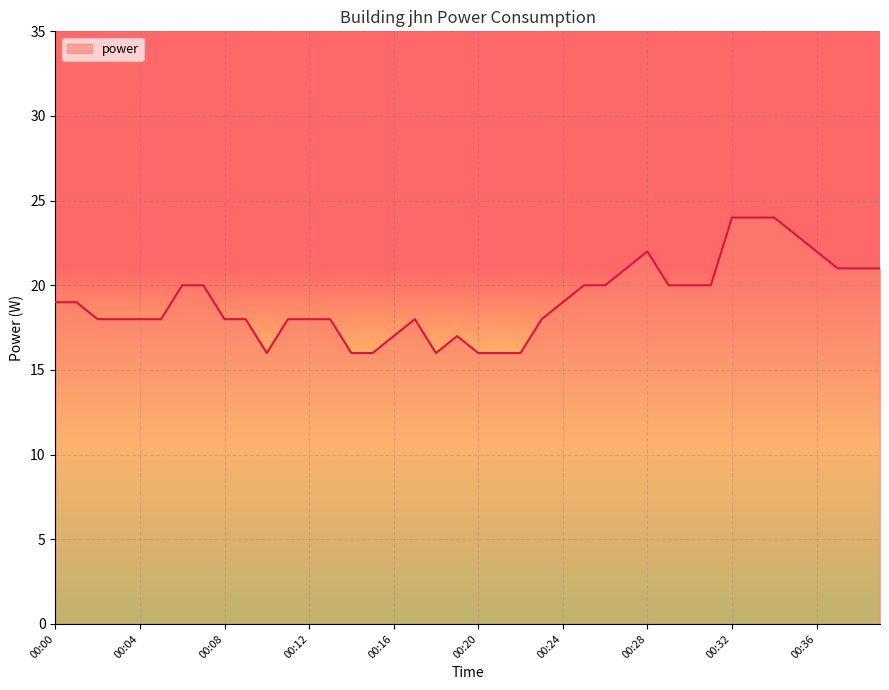

What is the minimum value shown in the chart?

16